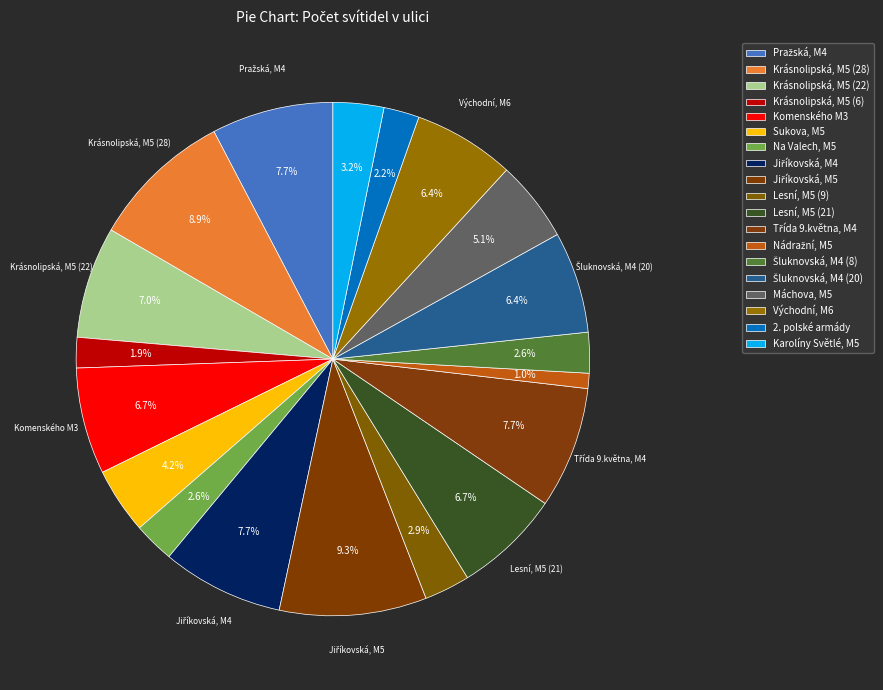

The Komenského M3 slice represents 1% of the pie. True or false?

False